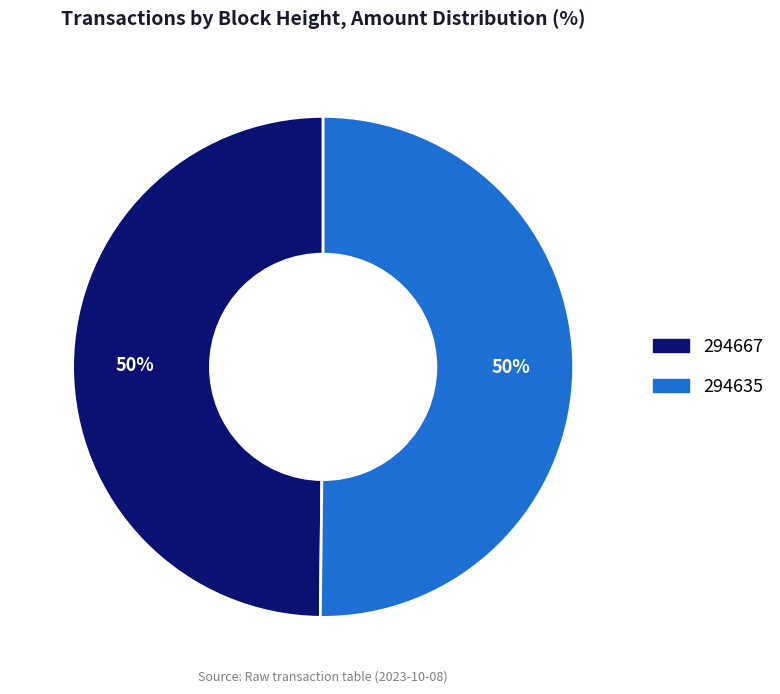

Combined, do 294667 and 294635 account for over 50%?

Yes